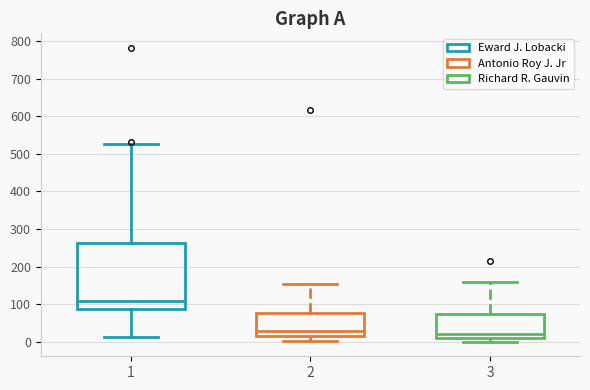

Reading left to right, read every box against the y-axis: the position of its median line, the range the box covers, and the ends of its whiskers. The values are not printed on the chart, so give them approximately, as read against the axis.

1: median 110, box 90 to 260, whiskers 10 to 530
2: median 30, box 20 to 80, whiskers 0 to 150
3: median 20, box 10 to 80, whiskers 0 to 160